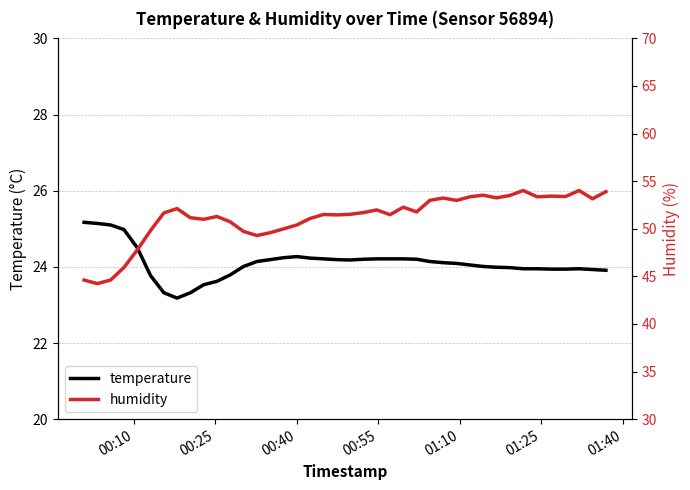

True or false: humidity and temperature intersect in this chart.

False